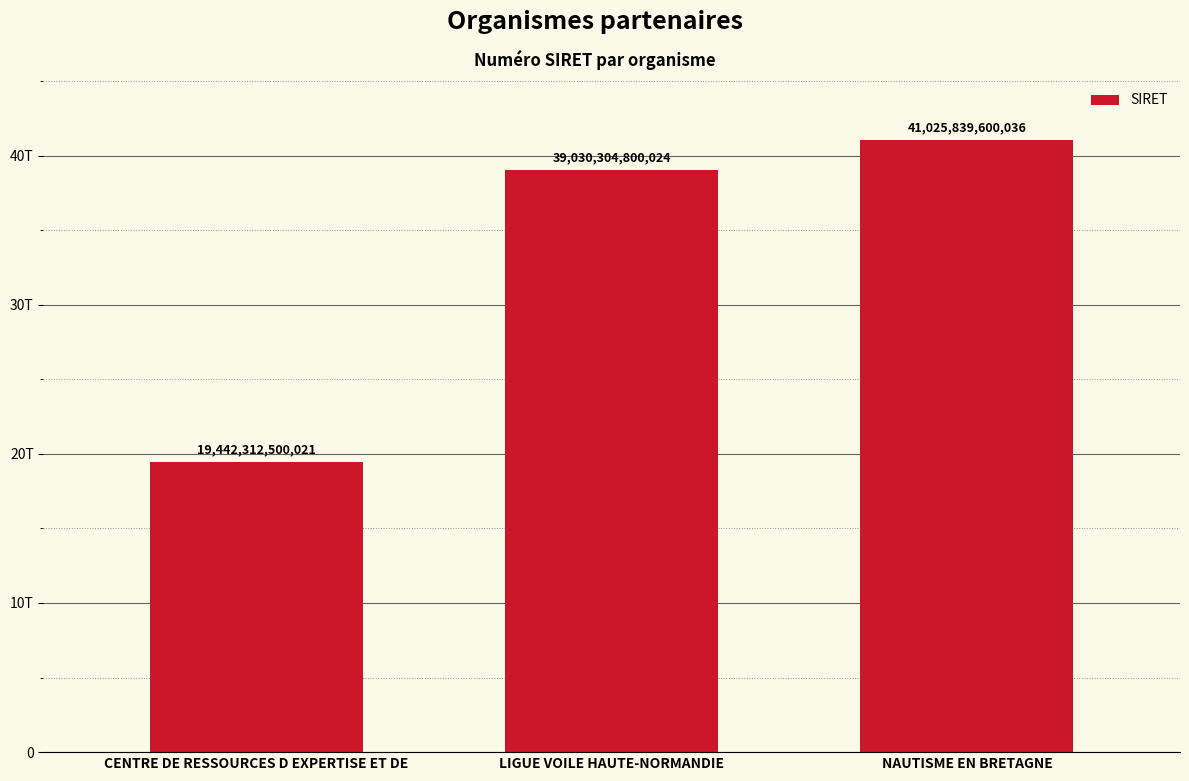

Does the chart contain any negative values?

No